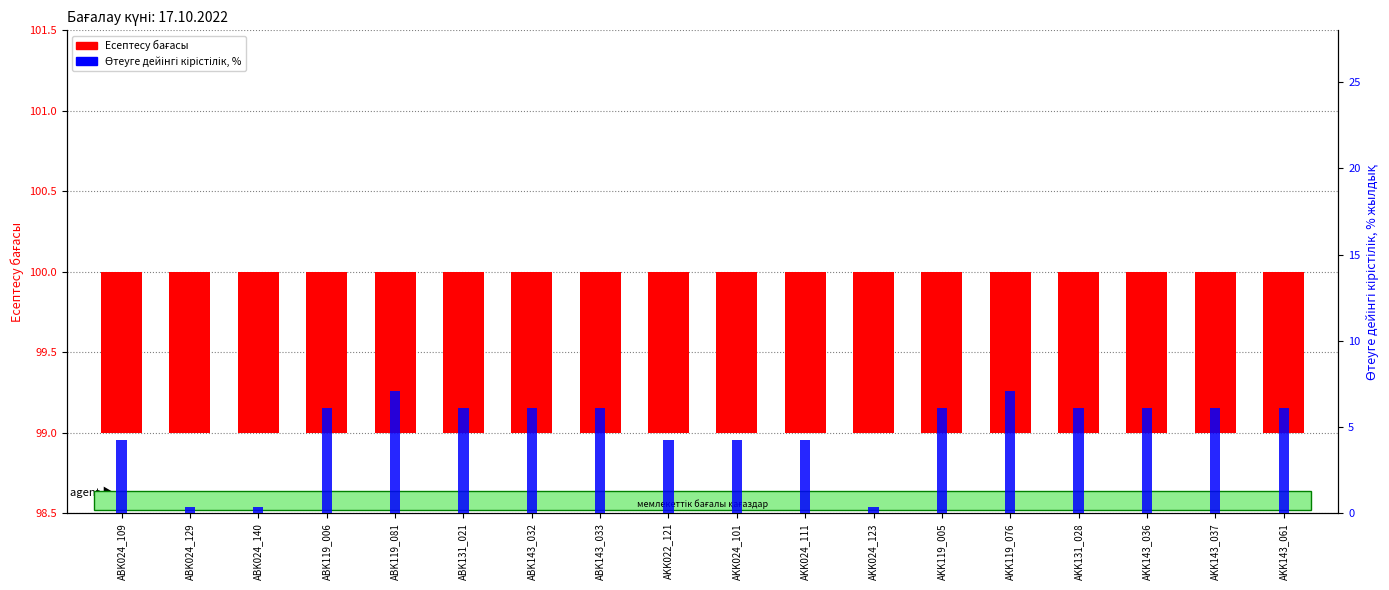

Between ABK131_021 and ABK119_006, which is larger?

ABK131_021